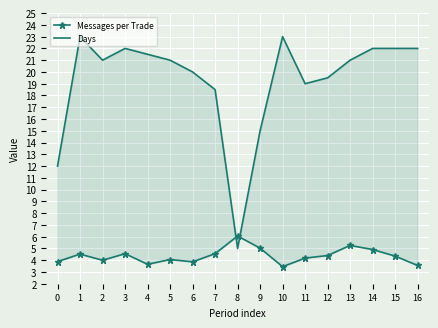

Is it true that Days equals 22.0 at 16?

True